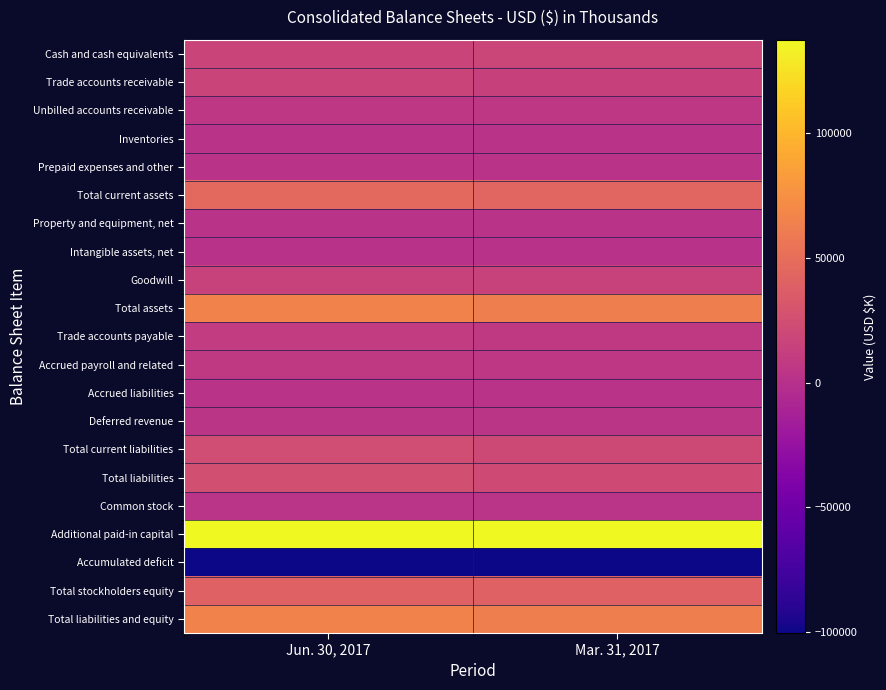

What is the spread (max minus min) of values at Jun. 30, 2017?

238033